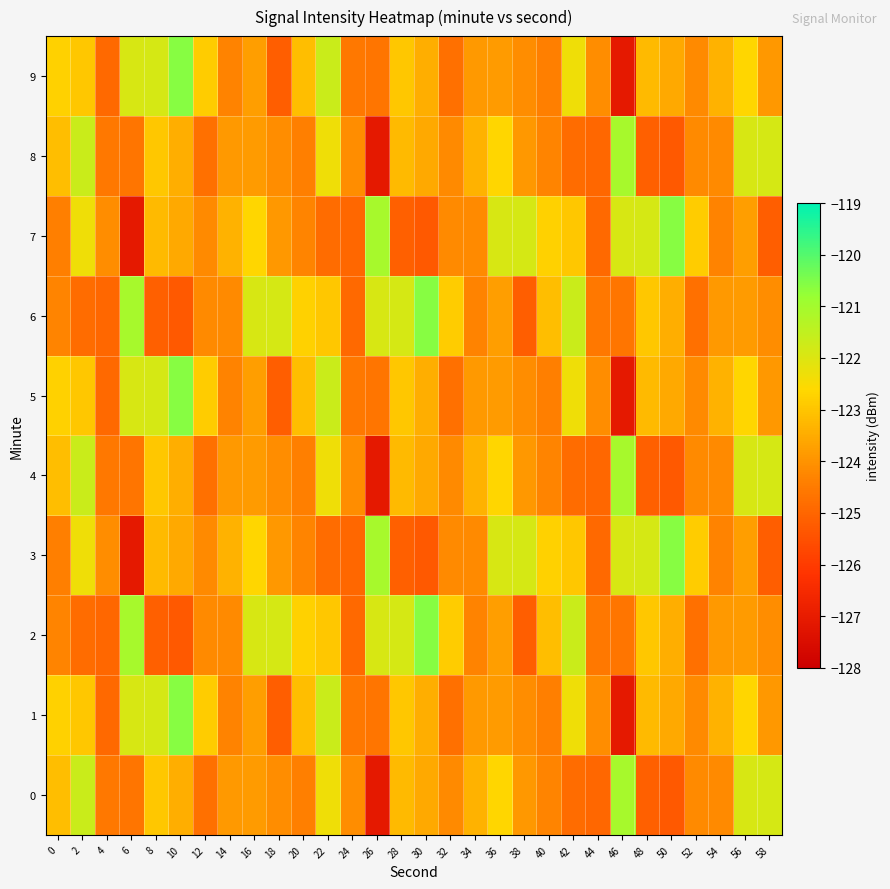

Reading left to right, what are all the values shown in this chart?

0: 0=-123.1	2=-121.7	4=-124.6	6=-124.6	8=-122.9	10=-123.4	12=-124.7	14=-123.9	16=-123.8	18=-124.1	20=-124.4	22=-122.3	24=-124.1	26=-127.1	28=-123.2	30=-123.6	32=-124.2	34=-123.4	36=-122.6	38=-123.9	40=-124.3	42=-124.8	44=-124.9	46=-121.1	48=-125.1	50=-125.3	52=-124.2	54=-124.2	56=-121.9	58=-121.9
1: 0=-122.8	2=-123.0	4=-124.9	6=-121.9	8=-121.9	10=-120.6	12=-122.9	14=-124.3	16=-123.8	18=-125.2	20=-123.1	22=-121.7	24=-124.6	26=-124.6	28=-122.9	30=-123.4	32=-124.7	34=-123.9	36=-123.8	38=-124.1	40=-124.4	42=-122.3	44=-124.1	46=-127.1	48=-123.2	50=-123.6	52=-124.2	54=-123.4	56=-122.6	58=-123.9
2: 0=-124.3	2=-124.8	4=-124.9	6=-121.1	8=-125.1	10=-125.3	12=-124.2	14=-124.2	16=-121.9	18=-121.9	20=-122.8	22=-123.0	24=-124.9	26=-121.9	28=-121.9	30=-120.6	32=-122.9	34=-124.3	36=-123.8	38=-125.2	40=-123.1	42=-121.7	44=-124.6	46=-124.6	48=-122.9	50=-123.4	52=-124.7	54=-123.9	56=-123.8	58=-124.1
3: 0=-124.4	2=-122.3	4=-124.1	6=-127.1	8=-123.2	10=-123.6	12=-124.2	14=-123.4	16=-122.6	18=-123.9	20=-124.3	22=-124.8	24=-124.9	26=-121.1	28=-125.1	30=-125.3	32=-124.2	34=-124.2	36=-121.9	38=-121.9	40=-122.8	42=-123.0	44=-124.9	46=-121.9	48=-121.9	50=-120.6	52=-122.9	54=-124.3	56=-123.8	58=-125.2
4: 0=-123.1	2=-121.7	4=-124.6	6=-124.6	8=-122.9	10=-123.4	12=-124.7	14=-123.9	16=-123.8	18=-124.1	20=-124.4	22=-122.3	24=-124.1	26=-127.1	28=-123.2	30=-123.6	32=-124.2	34=-123.4	36=-122.6	38=-123.9	40=-124.3	42=-124.8	44=-124.9	46=-121.1	48=-125.1	50=-125.3	52=-124.2	54=-124.2	56=-121.9	58=-121.9
5: 0=-122.8	2=-123.0	4=-124.9	6=-121.9	8=-121.9	10=-120.6	12=-122.9	14=-124.3	16=-123.8	18=-125.2	20=-123.1	22=-121.7	24=-124.6	26=-124.6	28=-122.9	30=-123.4	32=-124.7	34=-123.9	36=-123.8	38=-124.1	40=-124.4	42=-122.3	44=-124.1	46=-127.1	48=-123.2	50=-123.6	52=-124.2	54=-123.4	56=-122.6	58=-123.9
6: 0=-124.3	2=-124.8	4=-124.9	6=-121.1	8=-125.1	10=-125.3	12=-124.2	14=-124.2	16=-121.9	18=-121.9	20=-122.8	22=-123.0	24=-124.9	26=-121.9	28=-121.9	30=-120.6	32=-122.9	34=-124.3	36=-123.8	38=-125.2	40=-123.1	42=-121.7	44=-124.6	46=-124.6	48=-122.9	50=-123.4	52=-124.7	54=-123.9	56=-123.8	58=-124.1
7: 0=-124.4	2=-122.3	4=-124.1	6=-127.1	8=-123.2	10=-123.6	12=-124.2	14=-123.4	16=-122.6	18=-123.9	20=-124.3	22=-124.8	24=-124.9	26=-121.1	28=-125.1	30=-125.3	32=-124.2	34=-124.2	36=-121.9	38=-121.9	40=-122.8	42=-123.0	44=-124.9	46=-121.9	48=-121.9	50=-120.6	52=-122.9	54=-124.3	56=-123.8	58=-125.2
8: 0=-123.1	2=-121.7	4=-124.6	6=-124.6	8=-122.9	10=-123.4	12=-124.7	14=-123.9	16=-123.8	18=-124.1	20=-124.4	22=-122.3	24=-124.1	26=-127.1	28=-123.2	30=-123.6	32=-124.2	34=-123.4	36=-122.6	38=-123.9	40=-124.3	42=-124.8	44=-124.9	46=-121.1	48=-125.1	50=-125.3	52=-124.2	54=-124.2	56=-121.9	58=-121.9
9: 0=-122.8	2=-123.0	4=-124.9	6=-121.9	8=-121.9	10=-120.6	12=-122.9	14=-124.3	16=-123.8	18=-125.2	20=-123.1	22=-121.7	24=-124.6	26=-124.6	28=-122.9	30=-123.4	32=-124.7	34=-123.9	36=-123.8	38=-124.1	40=-124.4	42=-122.3	44=-124.1	46=-127.1	48=-123.2	50=-123.6	52=-124.2	54=-123.4	56=-122.6	58=-123.9